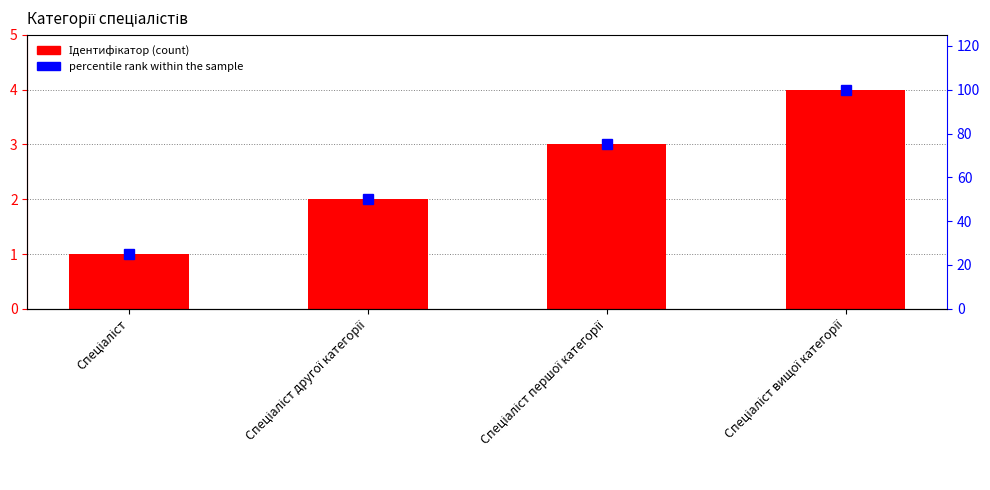

Reading left to right, transcribe all the data shown in this chart.

Ідентифікатор: 1	2	3	4
percentile rank within the sample: 25	50	75	100